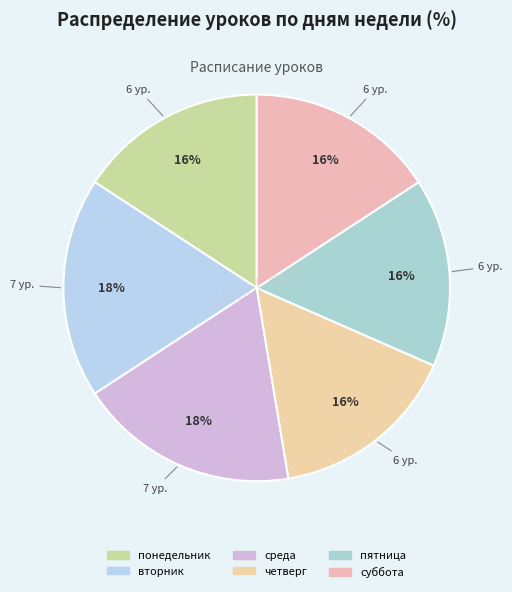

To the nearest percent, what is the combined percentage of четверг and суббота?

32%